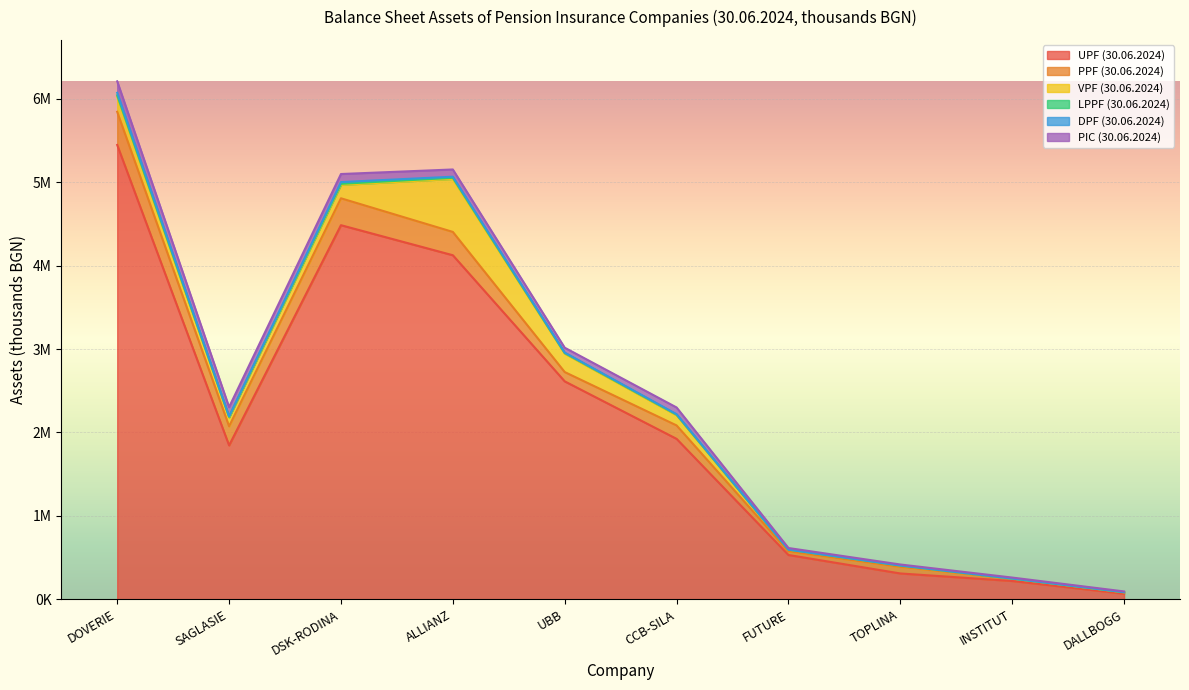

What is the sum of the LPPF (30.06.2024) values at DSK-RODINA and ALLIANZ?

25244